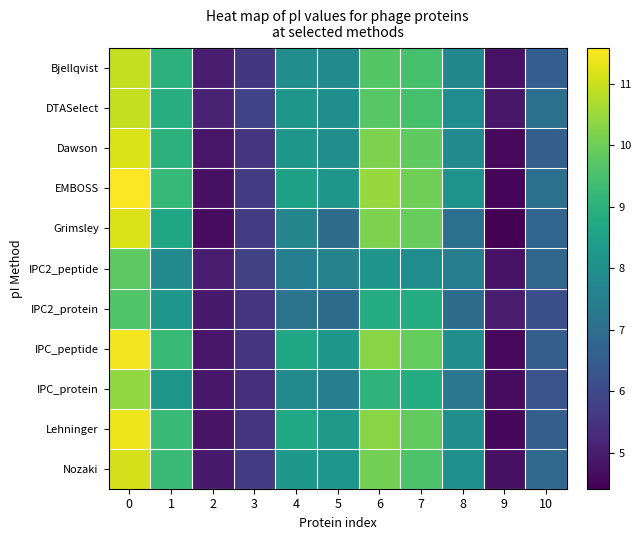

Reading left to right, extract all data points from this chart.

Bjellqvist: 0=10.9	1=9.0	2=5.0	3=5.6	4=7.9	5=7.8	6=9.7	7=9.5	8=7.7	9=4.8	10=6.6
DTASelect: 0=10.9	1=8.9	2=5.1	3=5.9	4=8.2	5=8.0	6=9.7	7=9.5	8=7.9	9=4.9	10=7.0
Dawson: 0=11.2	1=9.0	2=4.8	3=5.5	4=8.2	5=8.0	6=10.2	7=9.8	8=7.8	9=4.6	10=6.6
EMBOSS: 0=11.6	1=9.2	2=4.7	3=5.7	4=8.5	5=8.2	6=10.5	7=10.0	8=8.1	9=4.5	10=7.0
Grimsley: 0=11.2	1=8.6	2=4.6	3=5.7	4=7.7	5=6.9	6=10.2	7=9.9	8=7.0	9=4.4	10=6.8
IPC2_peptide: 0=9.8	1=7.8	2=5.0	3=5.8	4=7.5	5=7.6	6=8.1	7=7.9	8=7.5	9=4.8	10=6.8
IPC2_protein: 0=9.6	1=8.2	2=4.9	3=5.5	4=7.2	5=7.0	6=8.9	7=8.8	8=6.9	9=5.0	10=6.2
IPC_peptide: 0=11.4	1=9.2	2=4.8	3=5.5	4=8.7	5=8.2	6=10.3	7=9.9	8=8.0	9=4.6	10=6.6
IPC_protein: 0=10.4	1=8.2	2=4.9	3=5.4	4=7.8	5=7.5	6=9.1	7=8.8	8=7.3	9=4.7	10=6.2
Lehninger: 0=11.4	1=9.2	2=4.8	3=5.5	4=8.7	5=8.3	6=10.3	7=9.9	8=8.0	9=4.6	10=6.6
Nozaki: 0=11.1	1=9.3	2=4.9	3=5.7	4=8.2	5=8.2	6=10.1	7=9.6	8=8.0	9=4.7	10=6.9